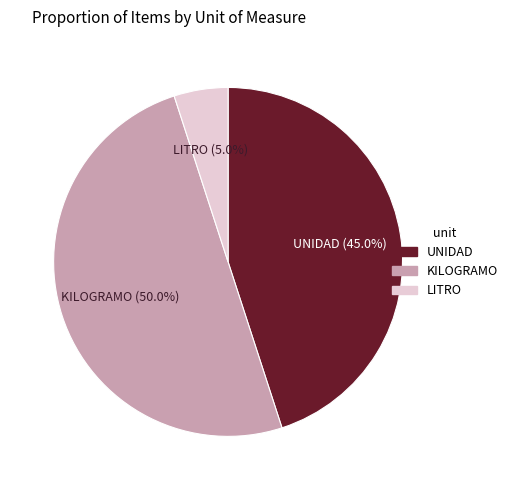

Between UNIDAD and KILOGRAMO, which is larger?

KILOGRAMO